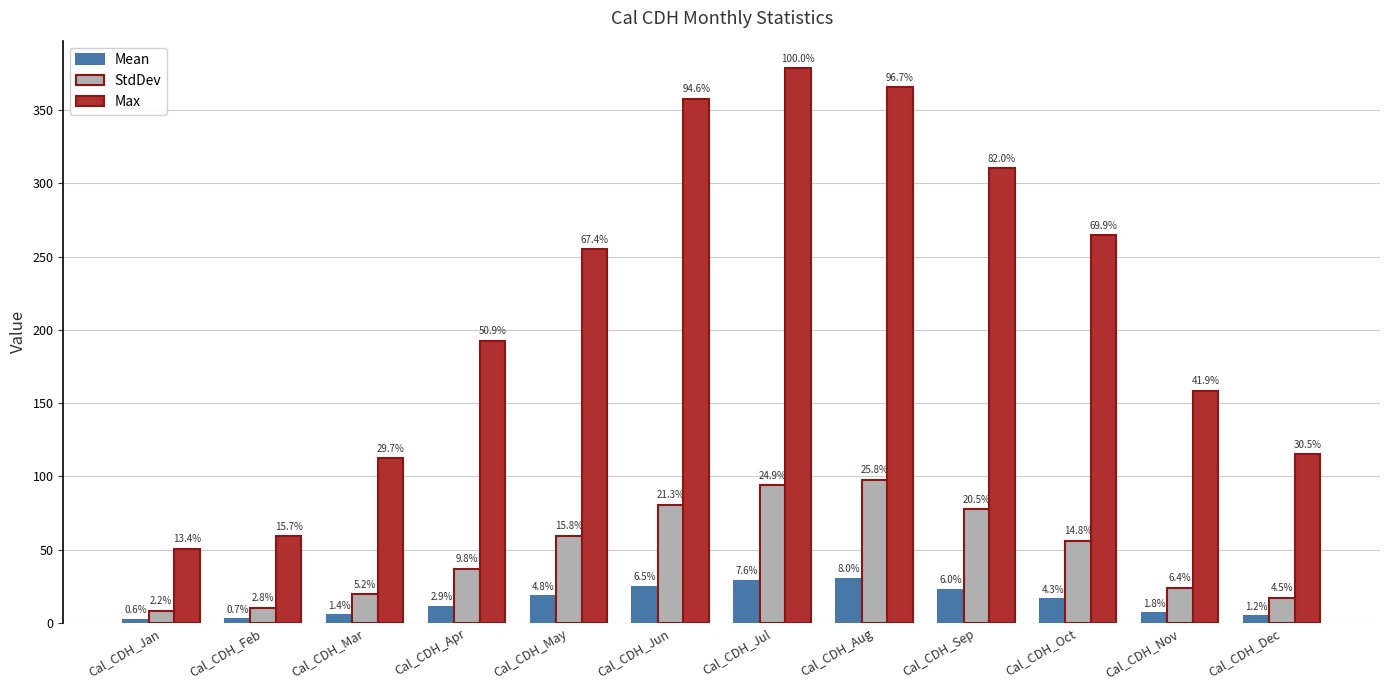

List the series in order of their peak value, lowest first.

Mean, StdDev, Max